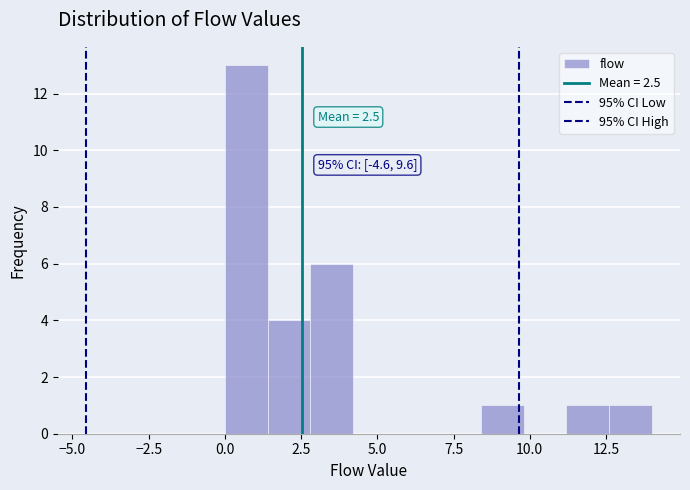

Around what value on the x-axis is the tallest bar? Give the approximate position of its centre, as read against the axis.

0.5